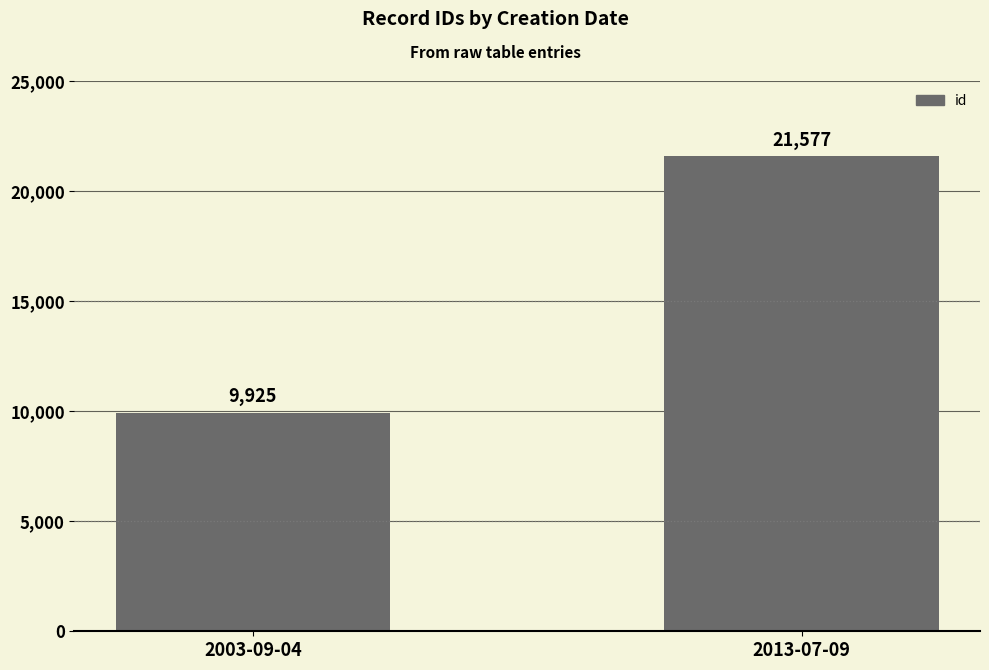

Reading right to left, extract all data points from this chart.

2013-07-09=21577	2003-09-04=9925